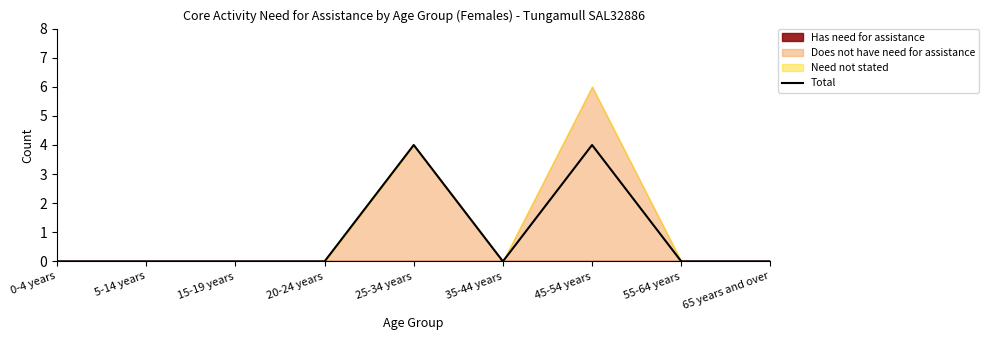

Rank the categories by value from highest to lowest.

25-34 years, 45-54 years, 0-4 years, 5-14 years, 15-19 years, 20-24 years, 35-44 years, 55-64 years, 65 years and over